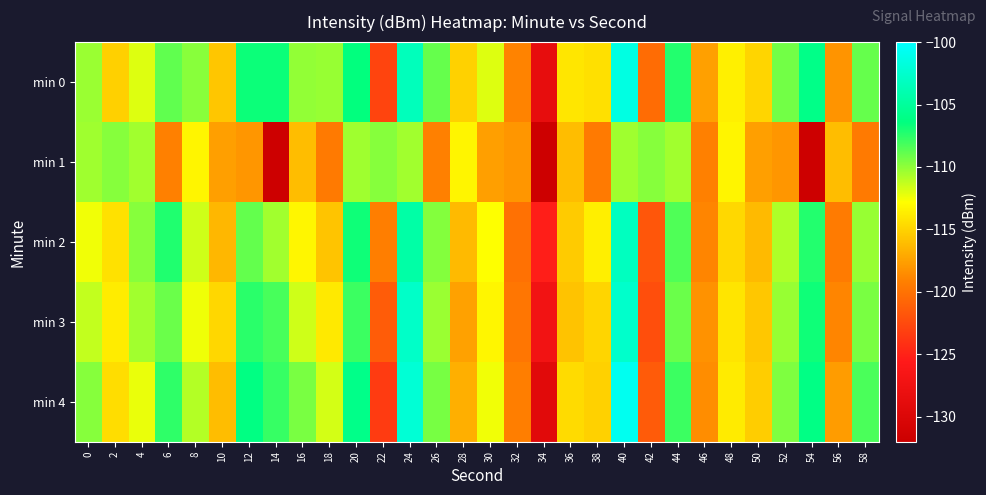

Which series has the largest range (max minus min)?

min 4